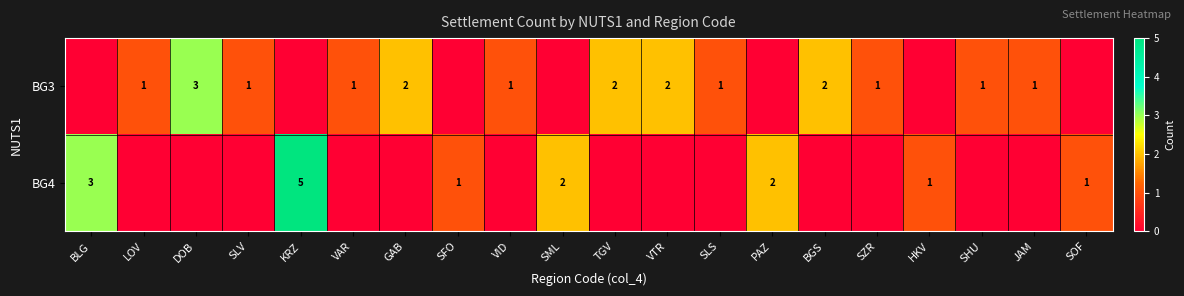

Which category has the lowest value across all series?

BLG